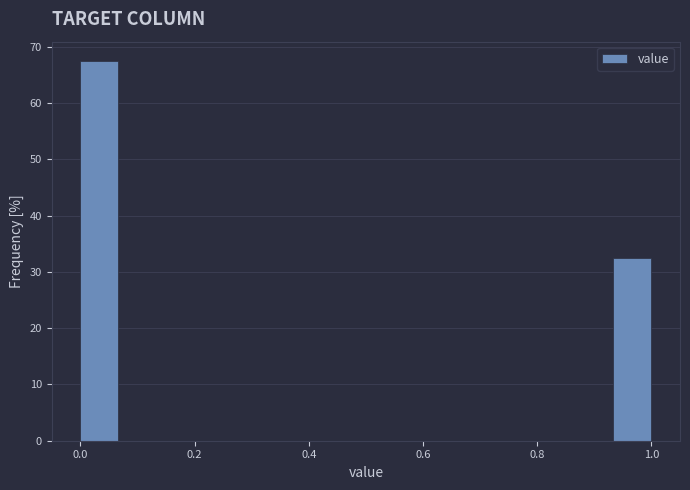

Read against the x-axis, roughly where is the centre of the tallest bar?

0.04